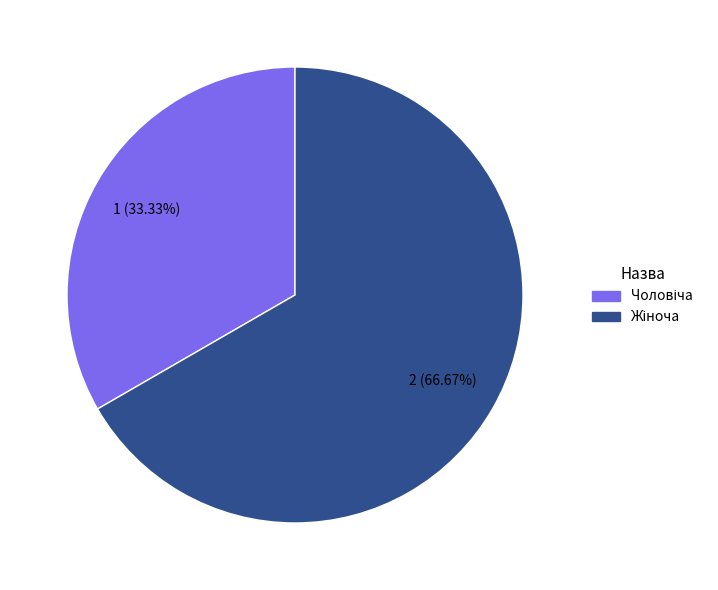

Does any single category account for the majority?

Yes